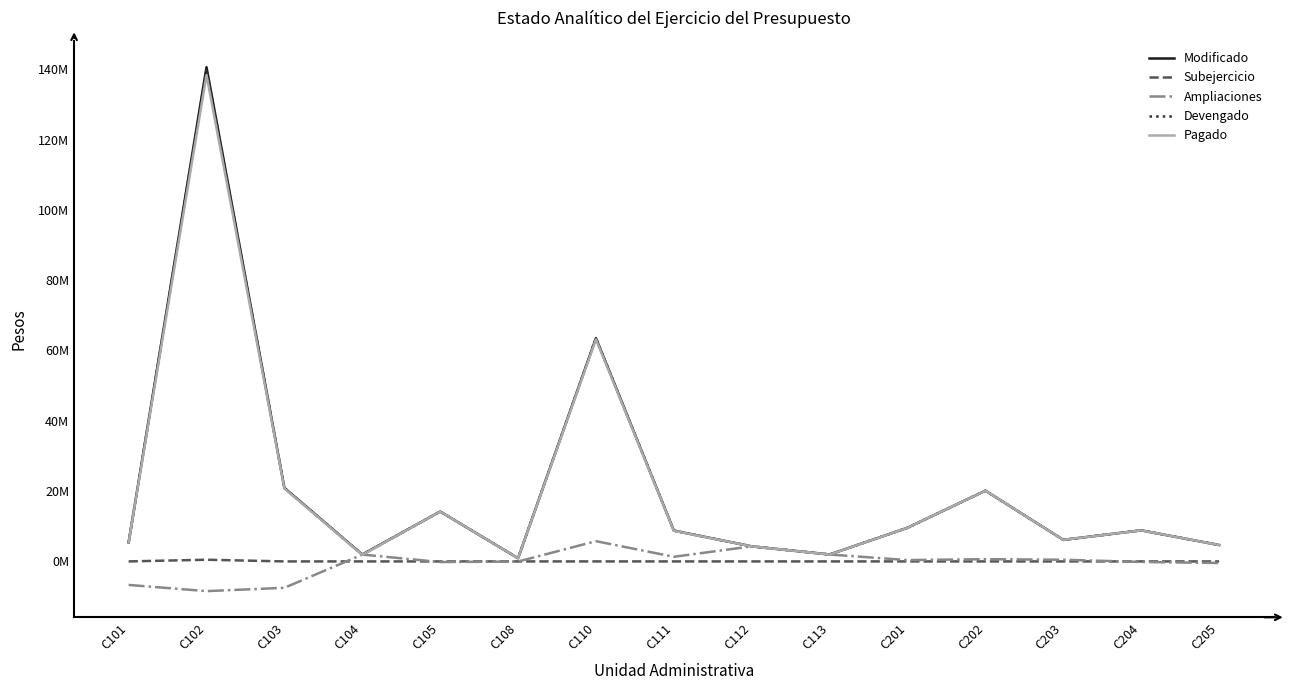

Which series changed the most between C113 and C203?

Pagado